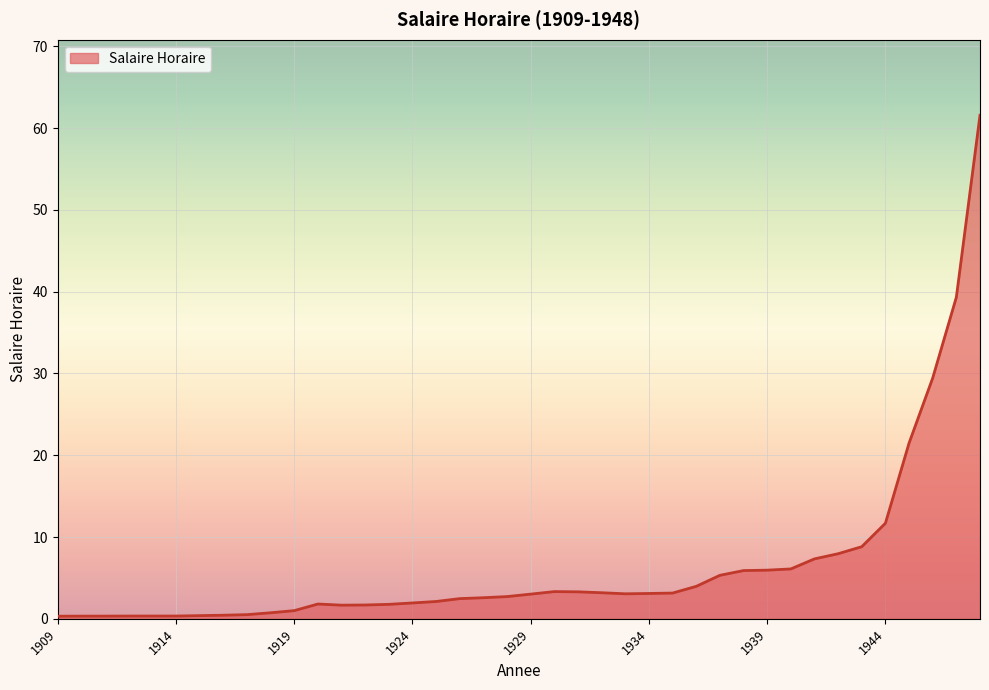

What is the maximum value shown in the chart?

61.6